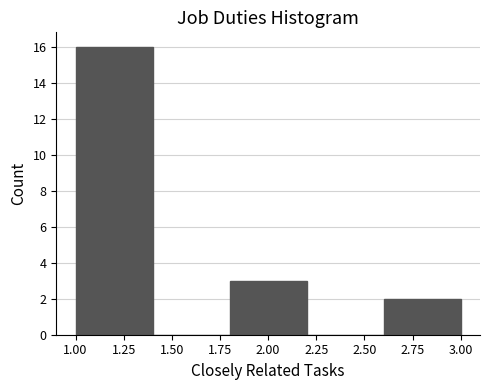

Over which range of the x-axis is the bar tallest?

1.0 to 1.4